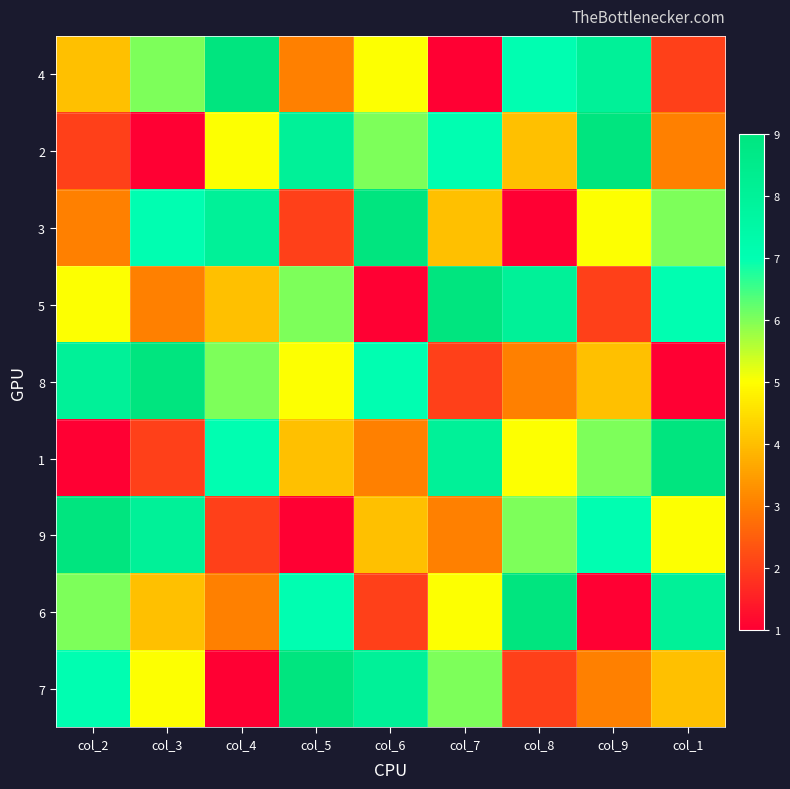

Which has a higher value, col_4 or col_6?

col_4